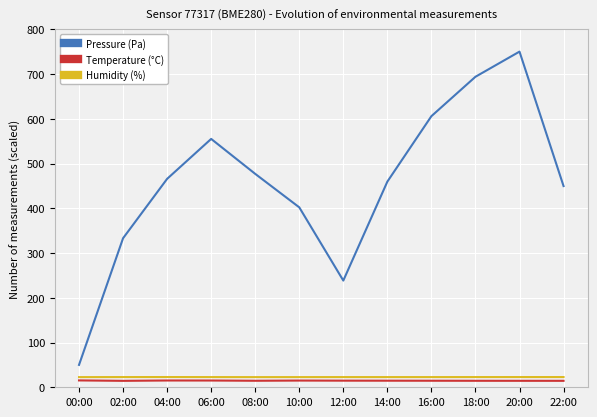

Which series has the largest range (max minus min)?

Pressure (Pa)